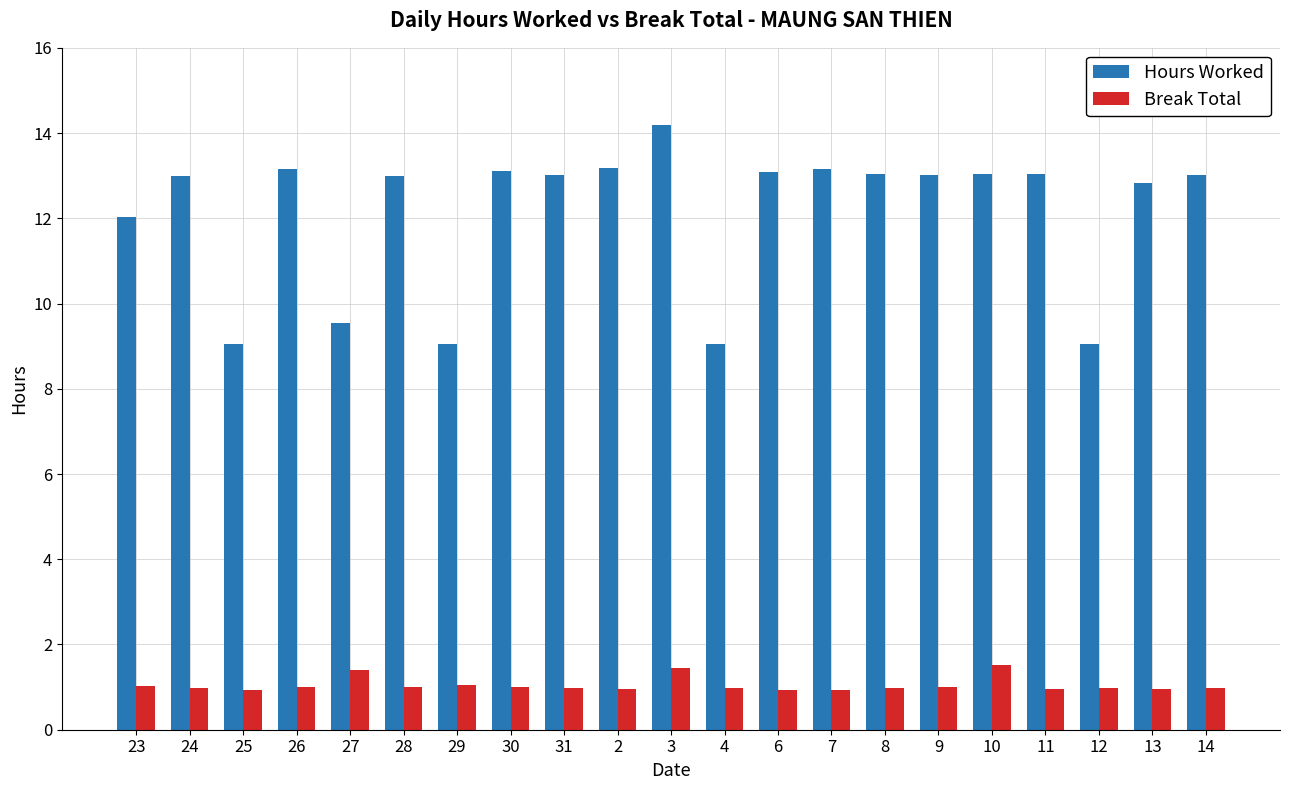

What is the approximate value of Break Total at 26?

1.0